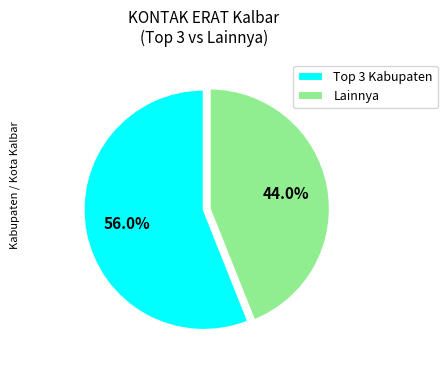

Which slice represents more than half of the pie?

Top 3 Kabupaten